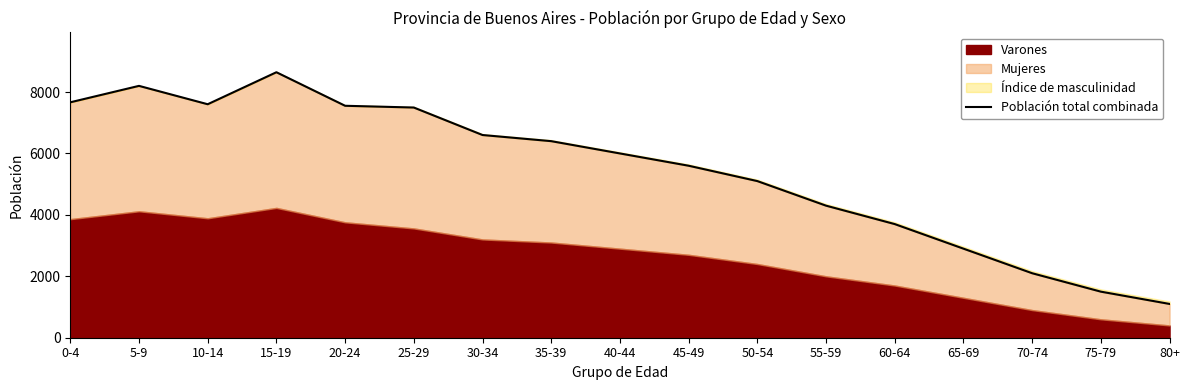

Where is the first local maximum?

5-9